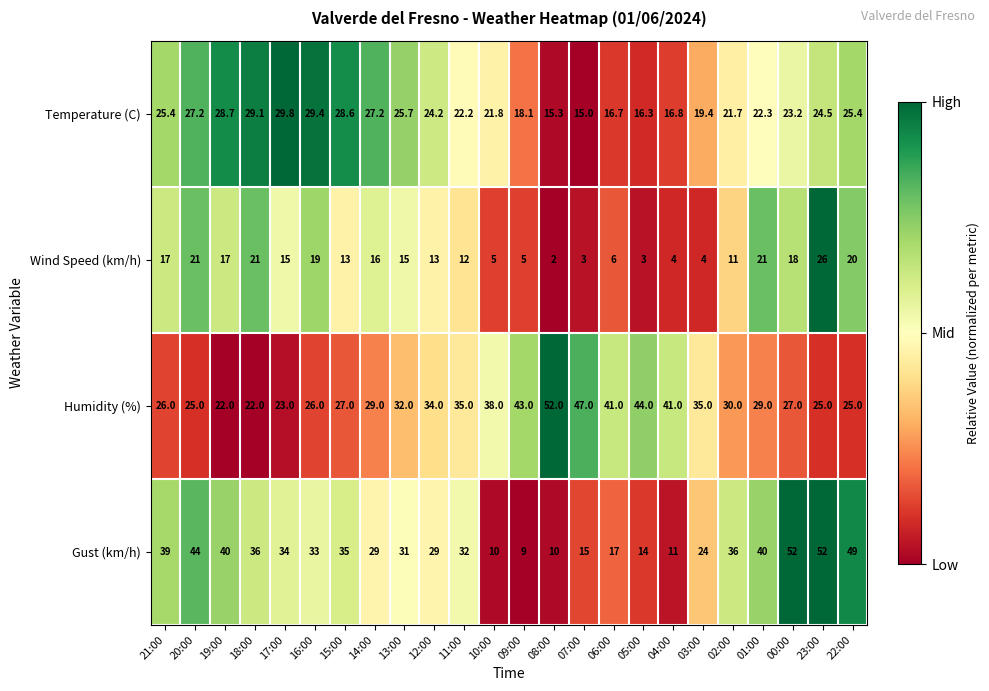

What is the difference between the maximum and minimum values in the Humidity (%) series?

30.0